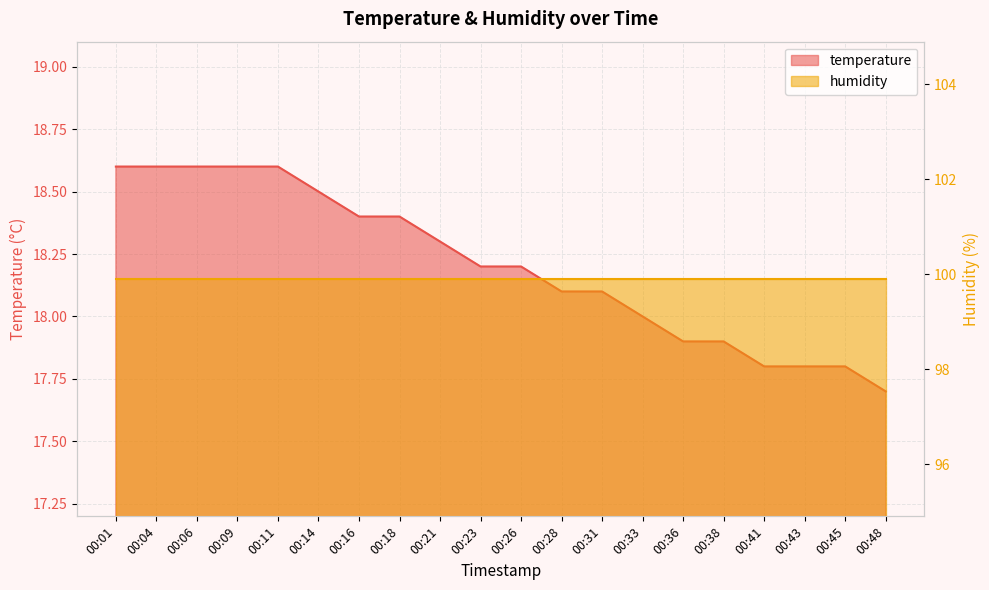

List the labels in order of value, smallest first.

00:48, 00:41, 00:43, 00:45, 00:36, 00:38, 00:33, 00:28, 00:31, 00:23, 00:26, 00:21, 00:16, 00:18, 00:14, 00:01, 00:04, 00:06, 00:09, 00:11